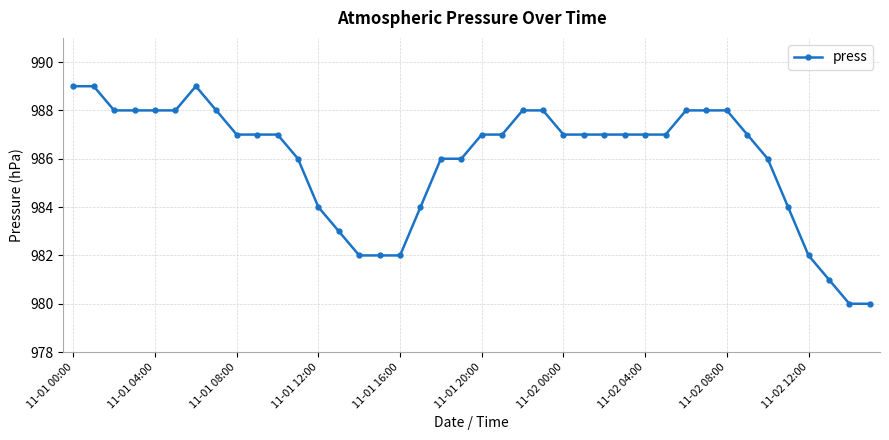

True or false: there are more than 0 points higher than both neighbors.

True